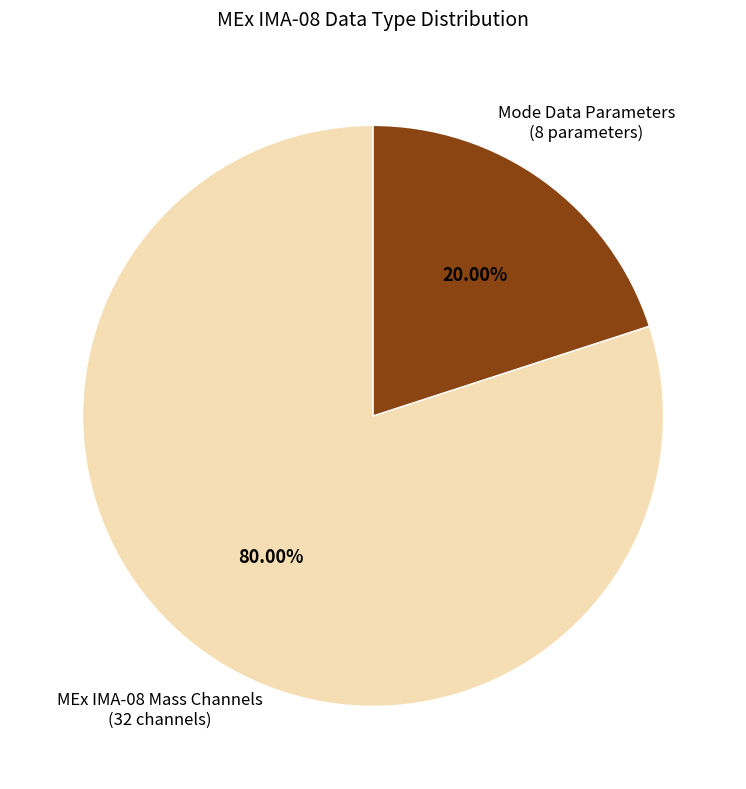

Is the sum of MEx IMA-08 Mass Channels and Mode Data Parameters greater than half?

Yes